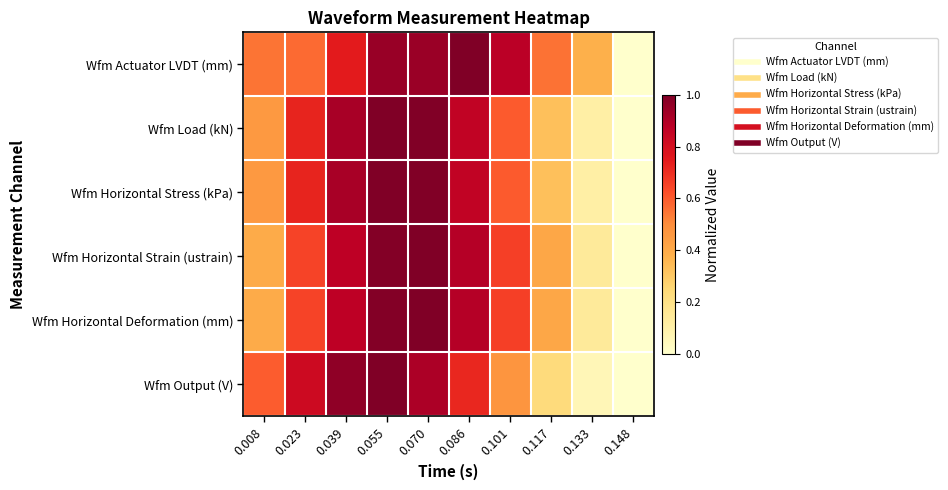

What is the greatest value displayed?

1.0